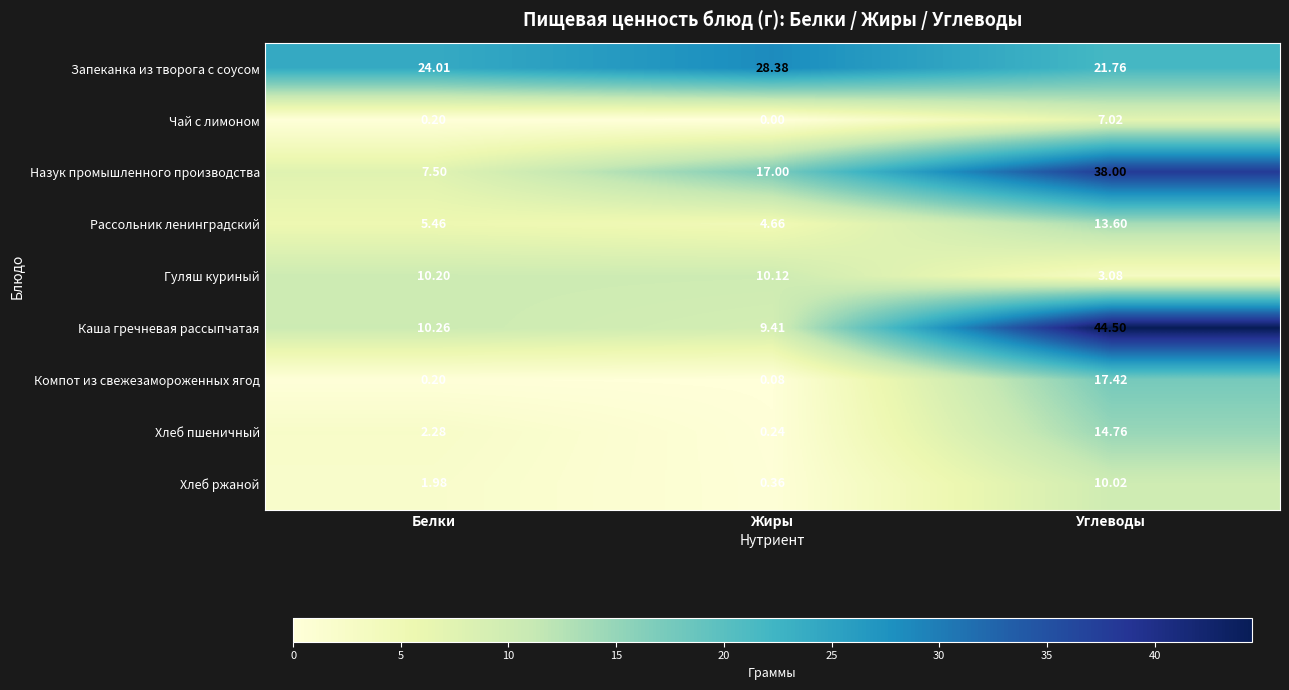

Which label corresponds to the largest value in the chart?

Углеводы